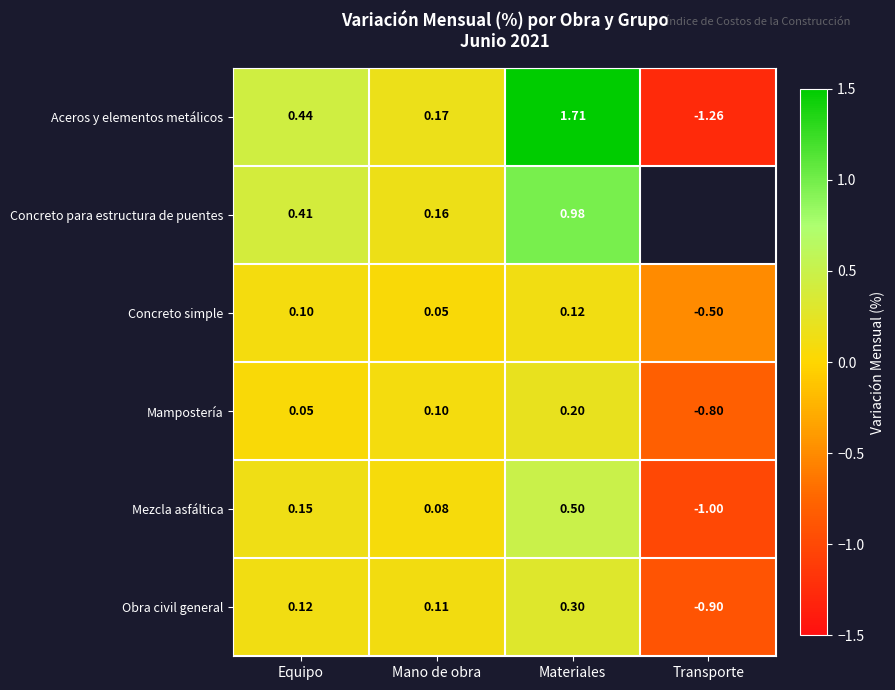

What is the approximate value of Obra civil general at Equipo?

0.1